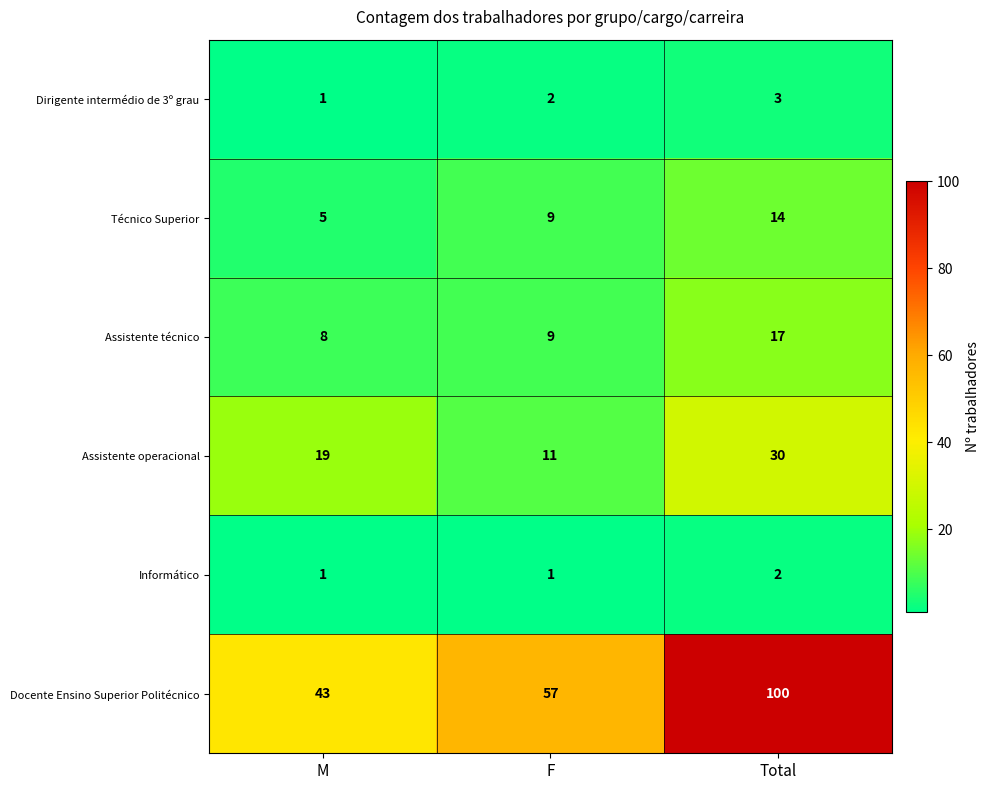

Reading left to right, what are all the values shown in this chart?

Dirigente intermédio de 3º grau: M=1	F=2	Total=3
Técnico Superior: M=5	F=9	Total=14
Assistente técnico: M=8	F=9	Total=17
Assistente operacional: M=19	F=11	Total=30
Informático: M=1	F=1	Total=2
Docente Ensino Superior Politécnico: M=43	F=57	Total=100